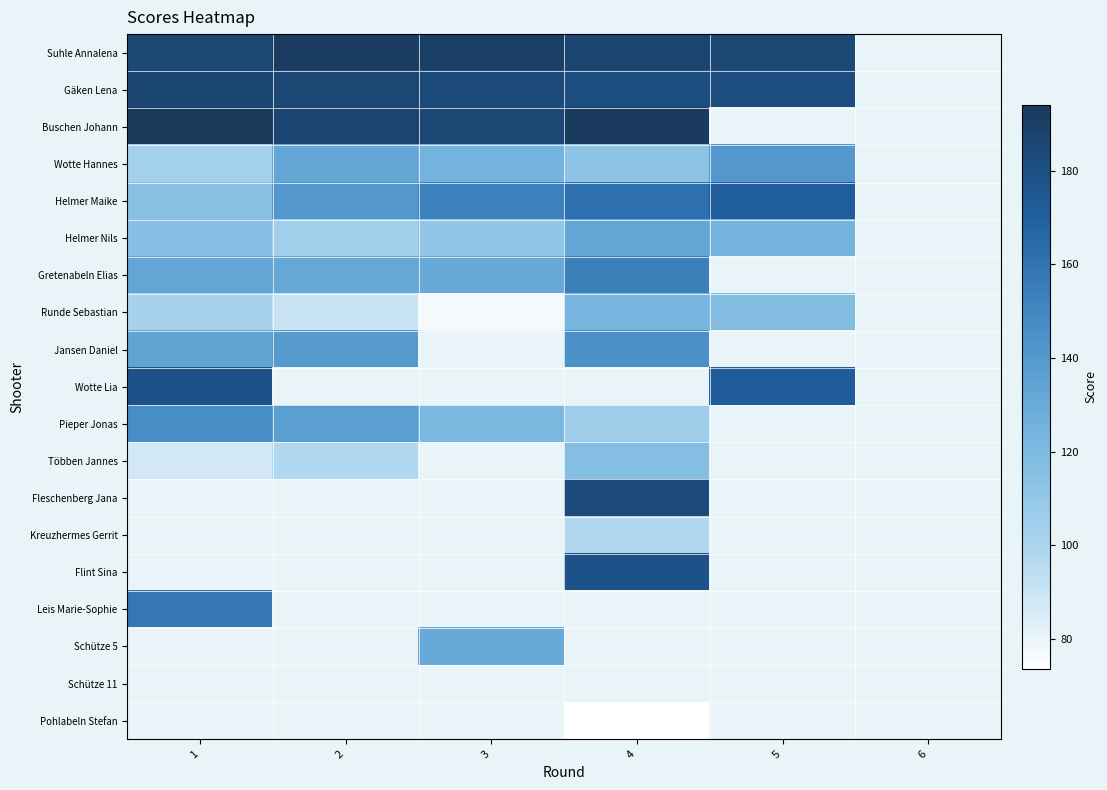

What is the sum of the Gäken Lena values at 5 and 1?

367.6